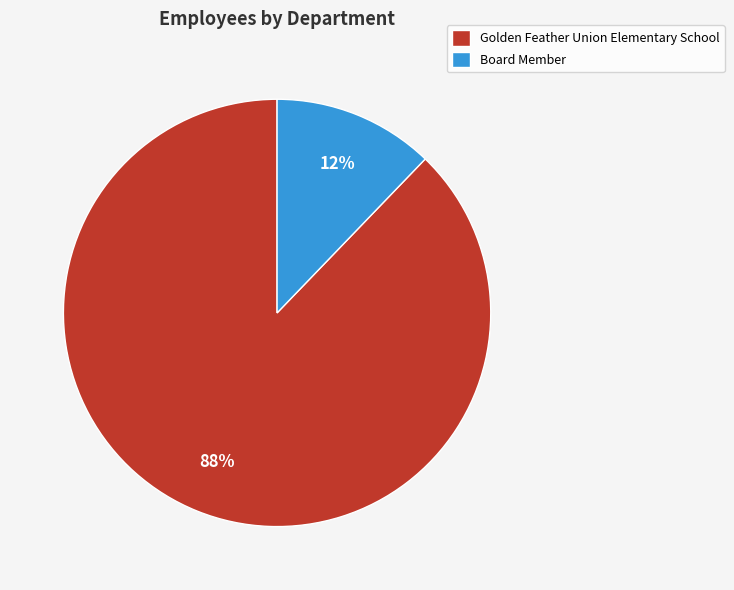

Which category has the smallest portion of the pie?

Board Member